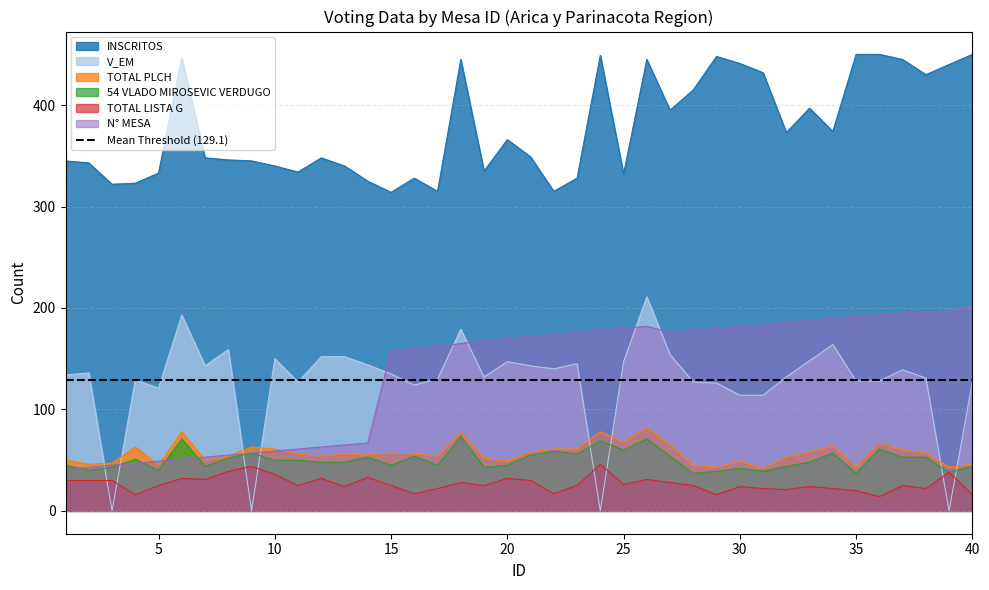

What is the approximate value of V_EM at 12, to the nearest 50?

150